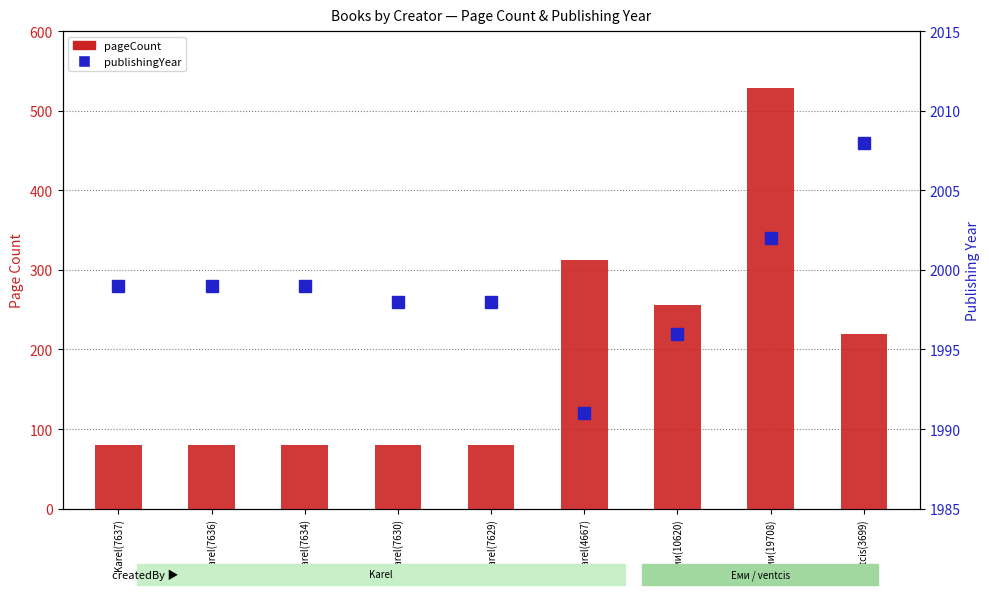

True or false: publishingYear has a value of 1999 at Karel(7637).

True